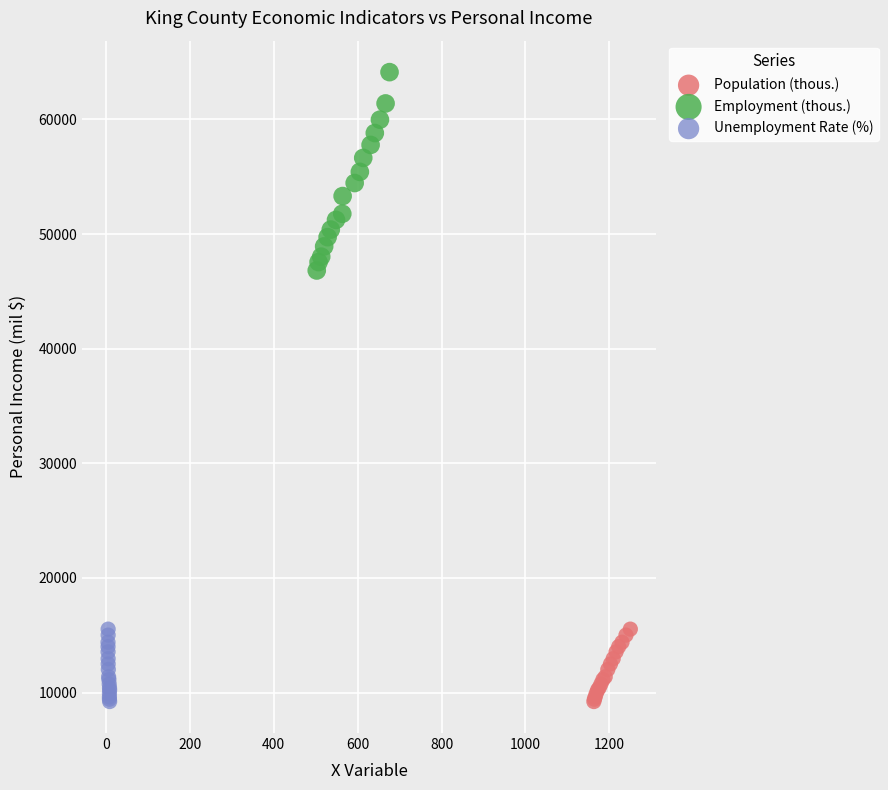

Which series contains the highest Y value?

Employment (thous.)